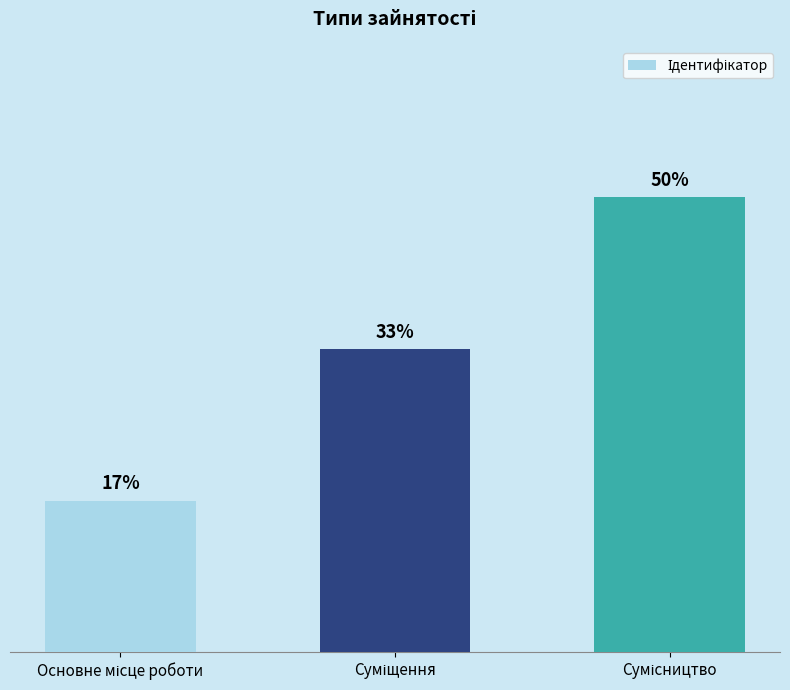

True or false: the data shows 2 at Суміщення.

True